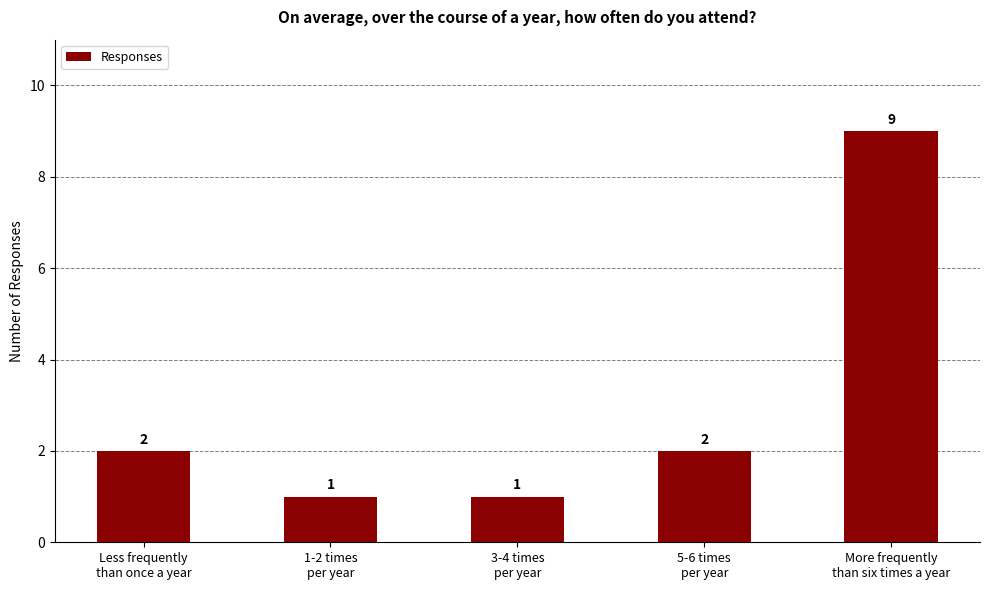

Reading left to right, what are all the values shown in this chart?

Less frequently
than once a year=2	1-2 times
per year=1	3-4 times
per year=1	5-6 times
per year=2	More frequently
than six times a year=9